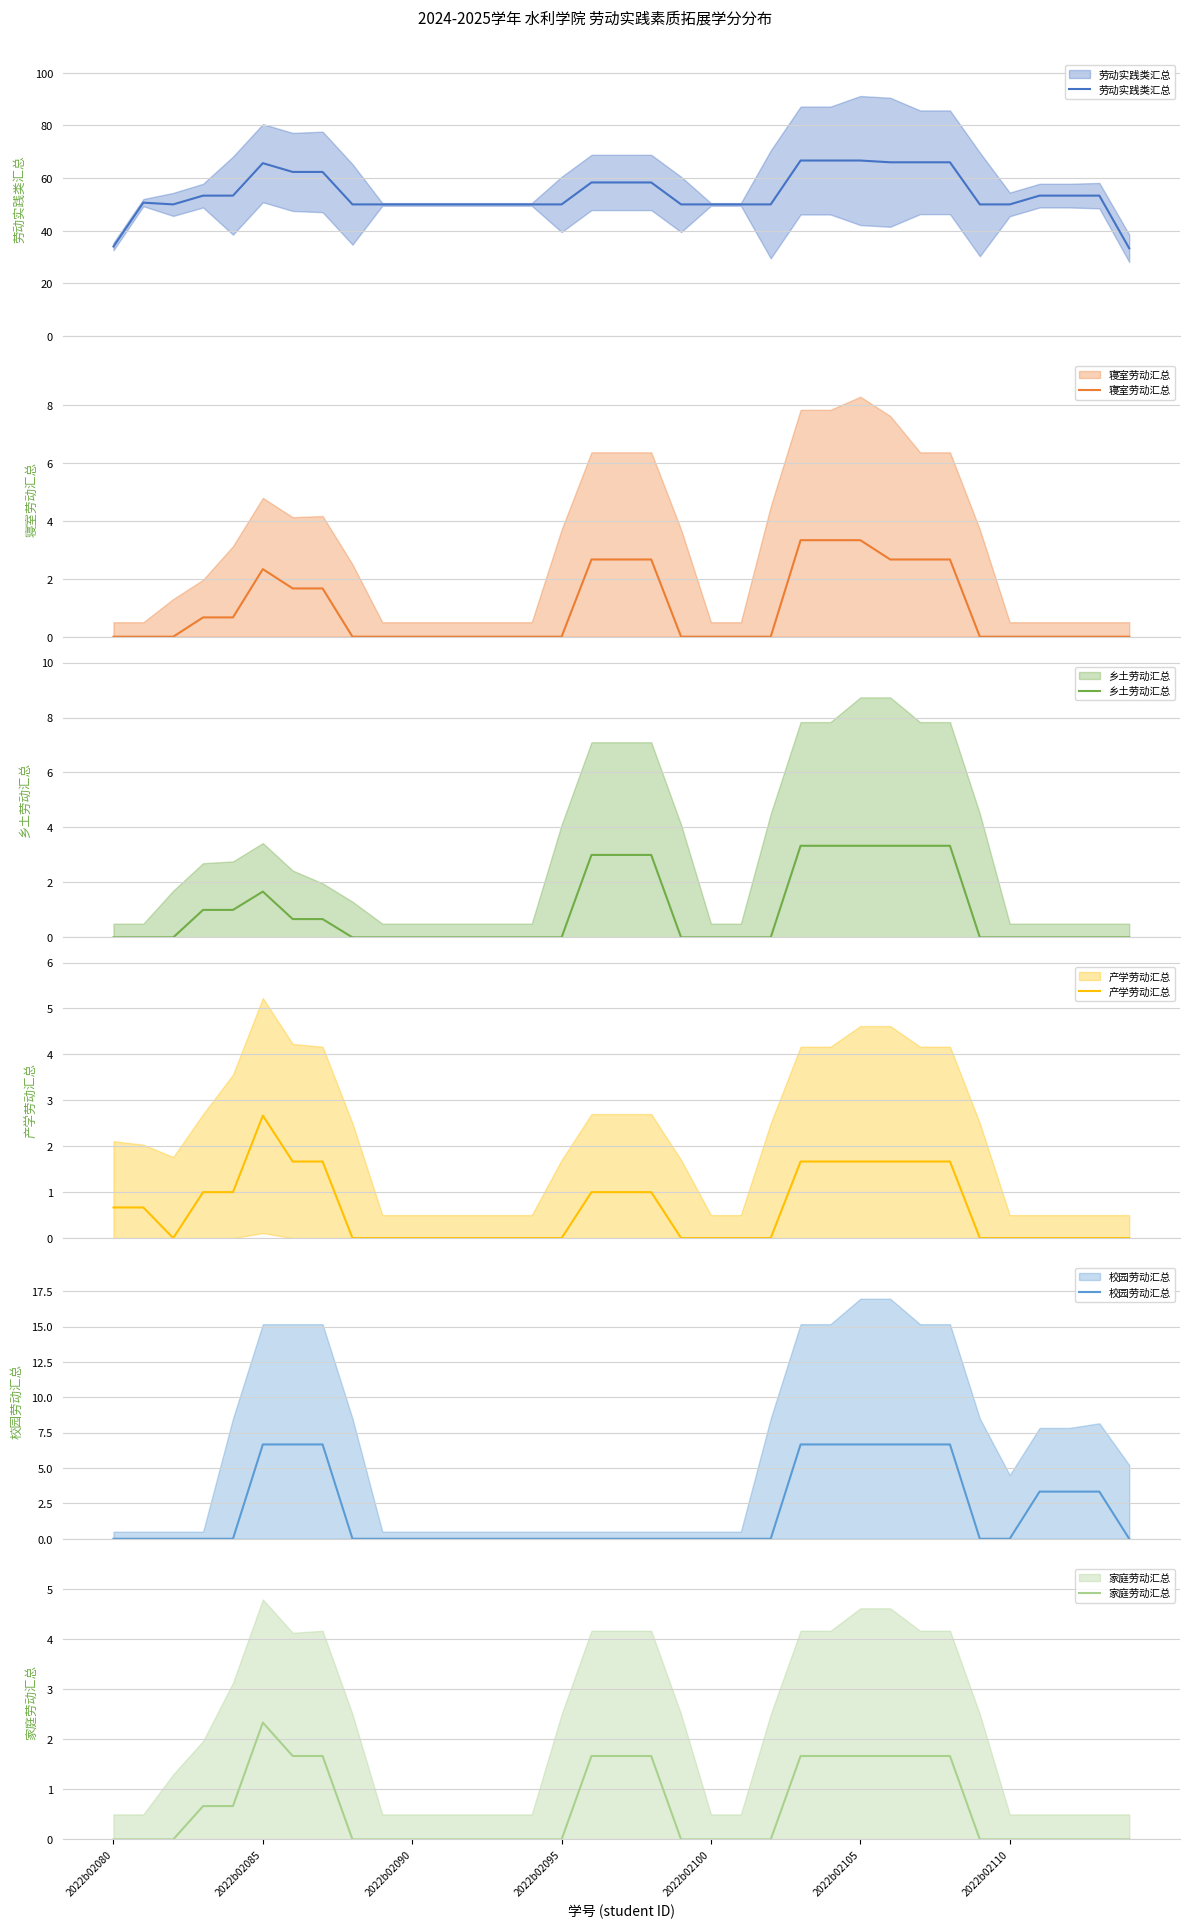

At which category is the sum across all series the highest?

23